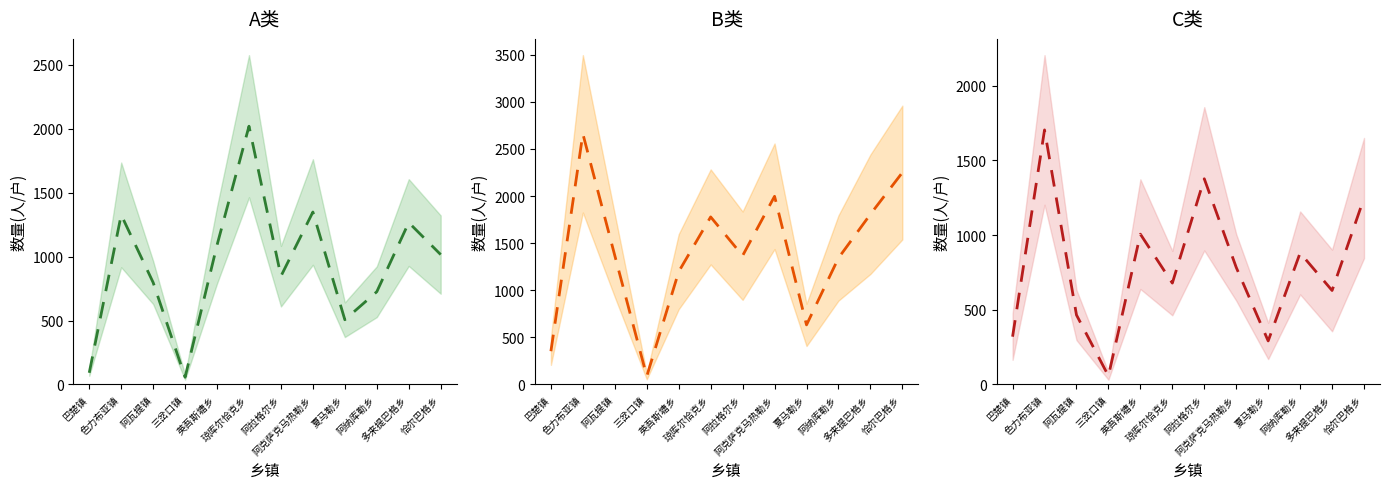

What are all the series names shown in the legend?

A类均值, B类均值, C类均值